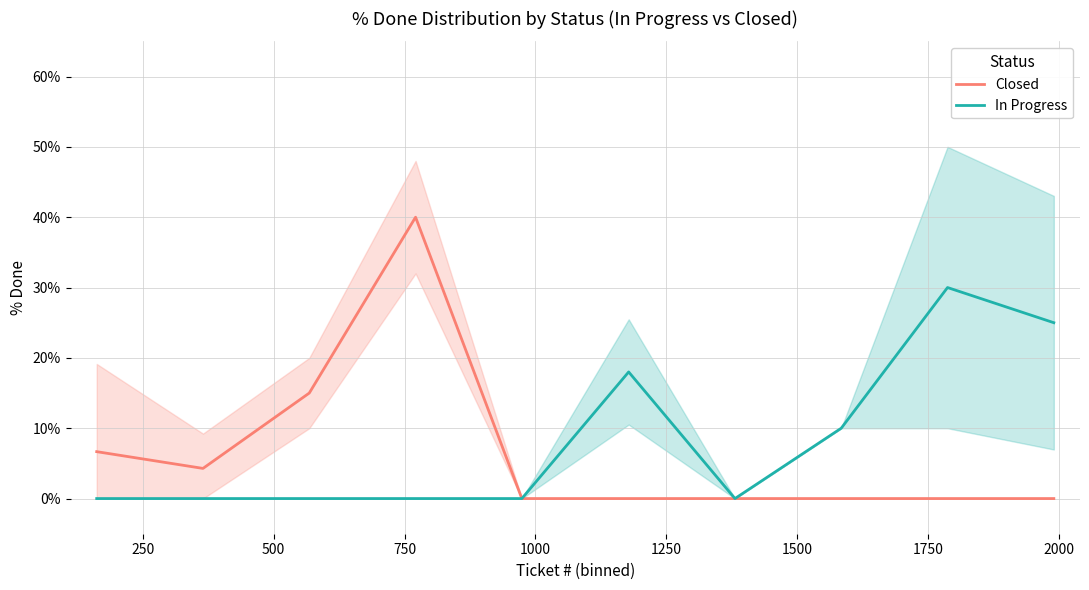

What is the value of the Closed point at the 2nd from the left?

4.3